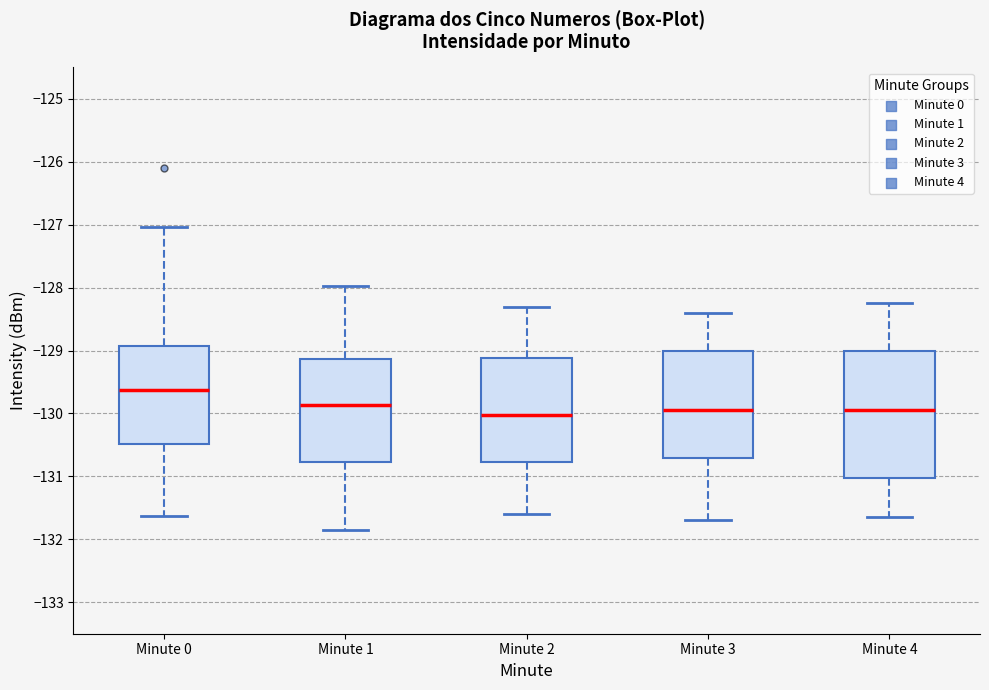

Which box is the tallest, from its lower edge to its upper edge?

Minute 4